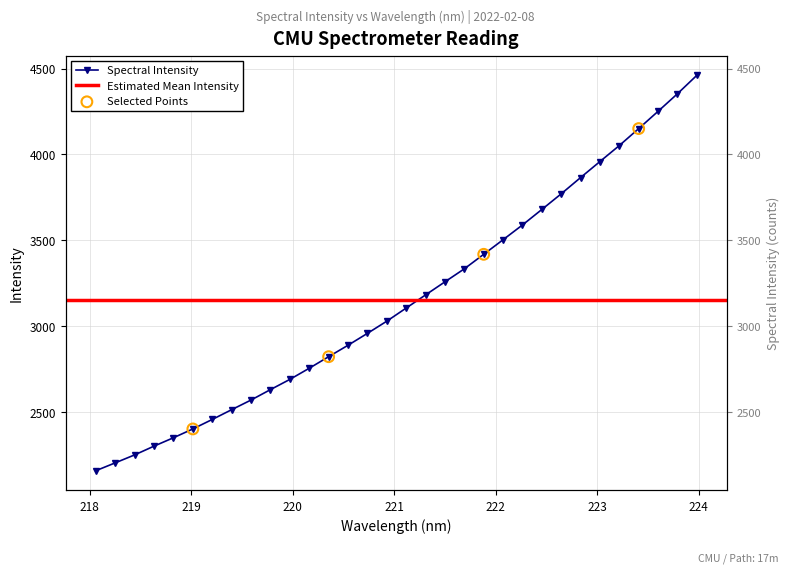

Between 221.1174 and 218.6332, which is larger?

221.1174